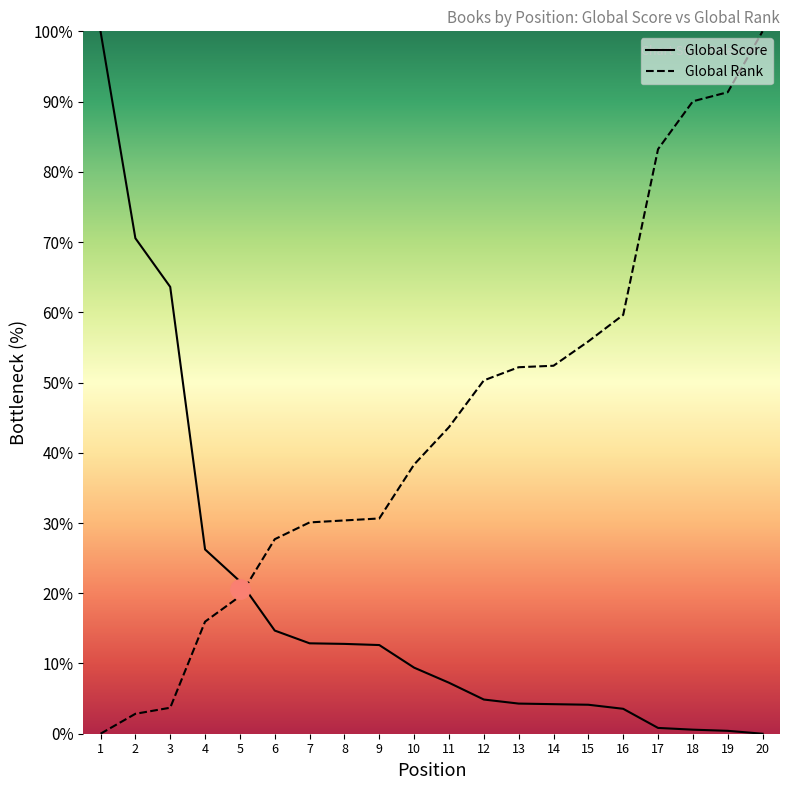

What is the spread (max minus min) of values at 17?

82.4